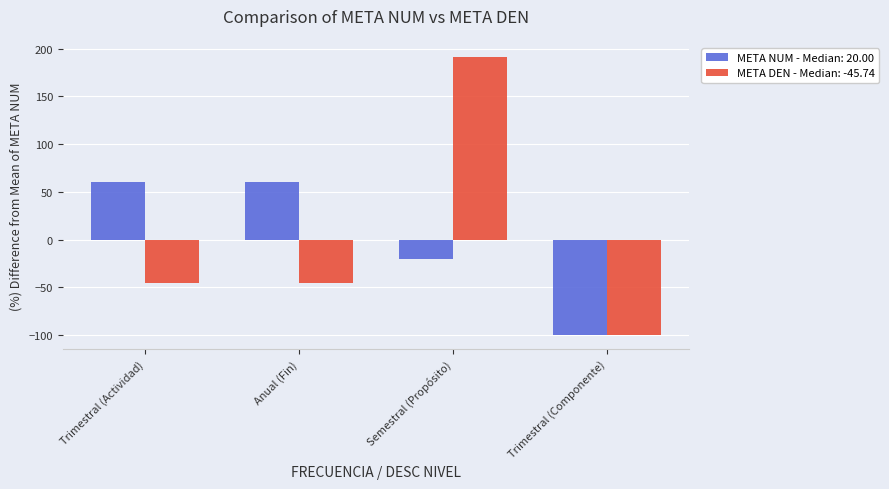

How many data points in META DEN - Median: -45.74 are less than -45?

3